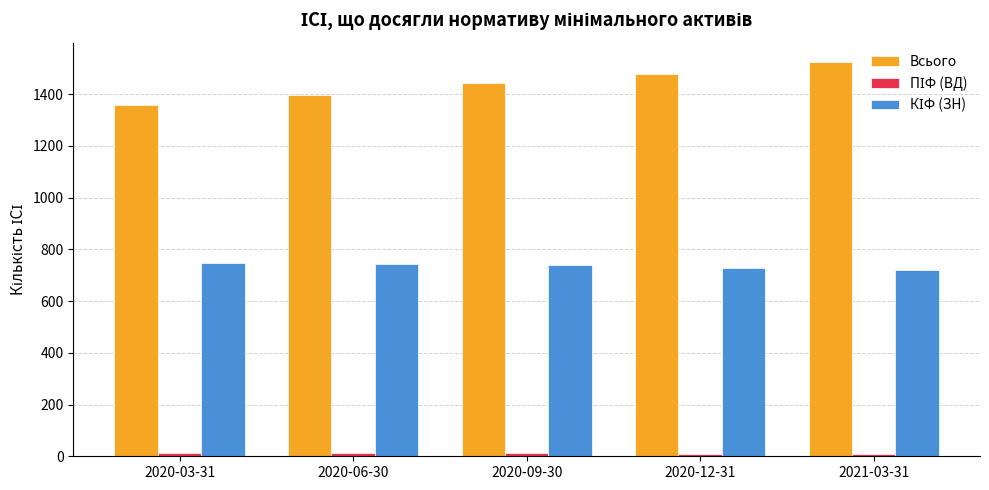

Which series has the largest range (max minus min)?

Всього